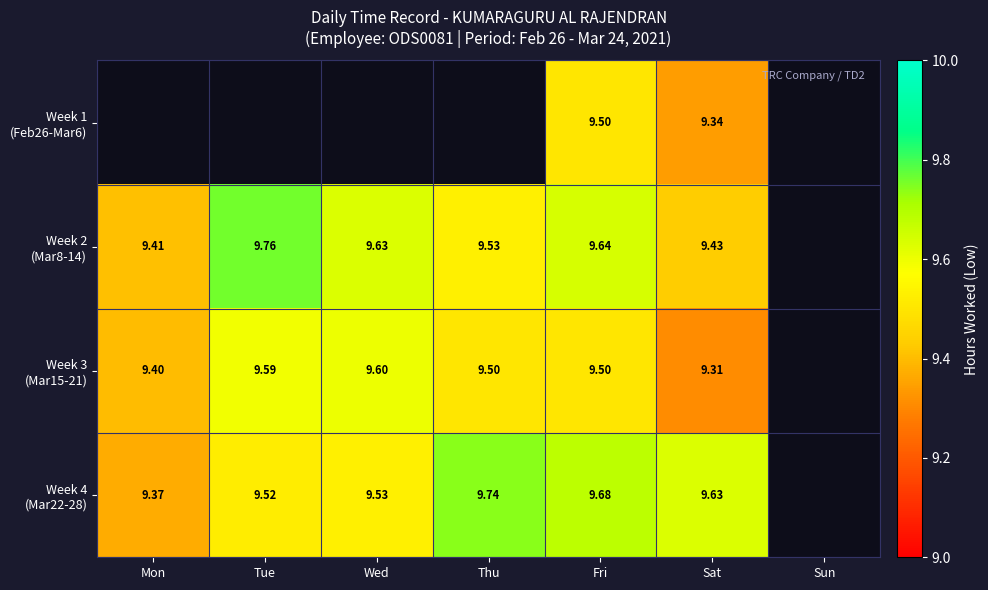

At how many categories does at least one series exceed 6?

6